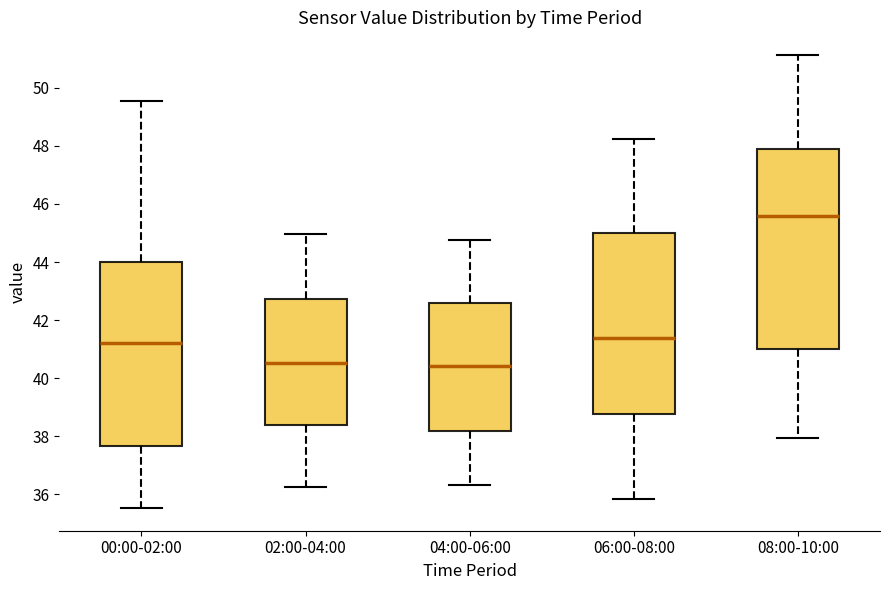

Reading left to right, read every box against the y-axis: the position of its median line, the range the box covers, and the ends of its whiskers. The values are not printed on the chart, so give them approximately, as read against the axis.

00:00-02:00: median 41.2, box 37.6 to 44.0, whiskers 35.6 to 49.6
02:00-04:00: median 40.6, box 38.4 to 42.8, whiskers 36.2 to 45.0
04:00-06:00: median 40.4, box 38.2 to 42.6, whiskers 36.4 to 44.8
06:00-08:00: median 41.4, box 38.8 to 45.0, whiskers 35.8 to 48.2
08:00-10:00: median 45.6, box 41.0 to 48.0, whiskers 38.0 to 51.2